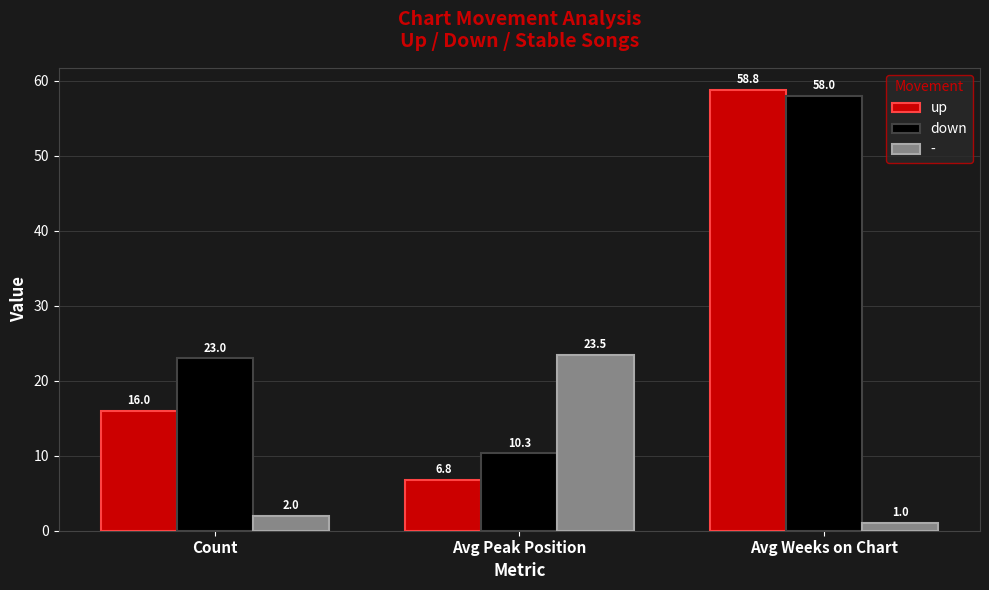

What is the difference between the second highest and minimum values in the down series?

12.7